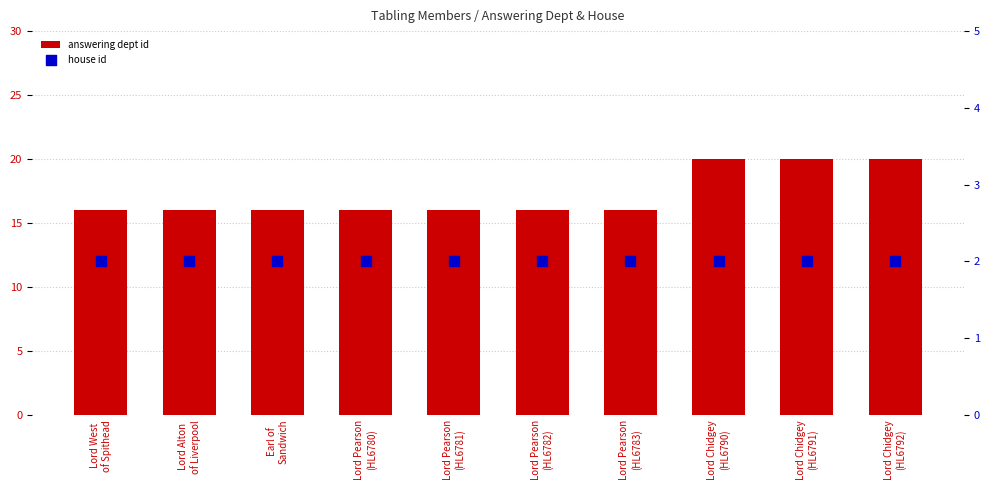

What are all the series names shown in the legend?

answering dept id, house id